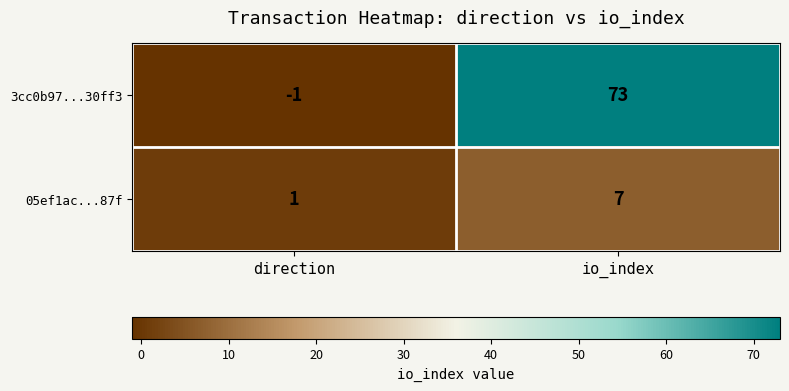

Reading left to right, extract all data points from this chart.

3cc0b97...30ff3: -1	73
05ef1ac...87f: 1	7